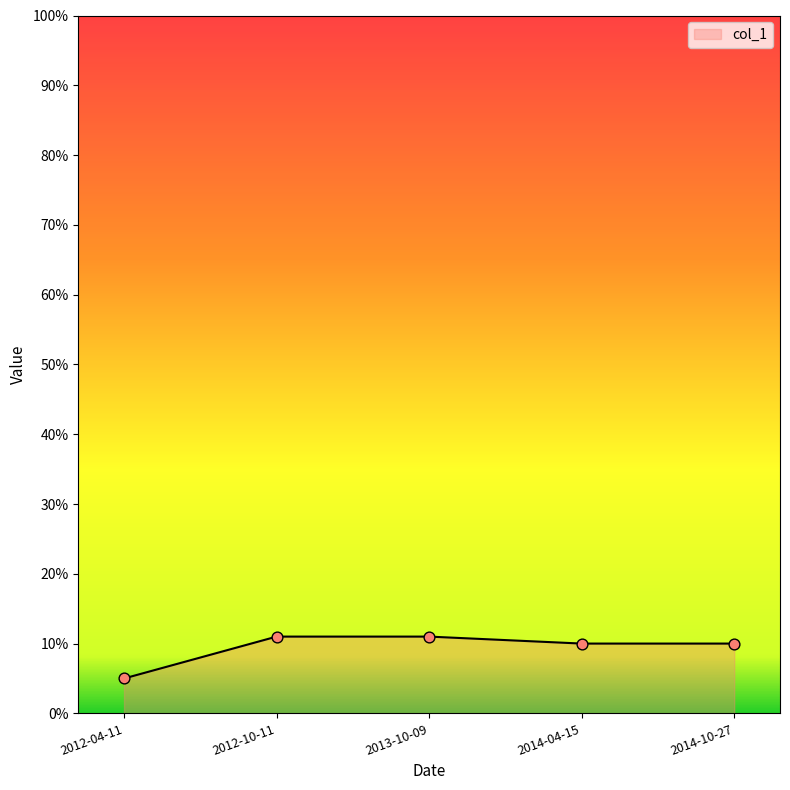

What is the change in value from 2012-04-11 to 2014-04-15?

+0.1